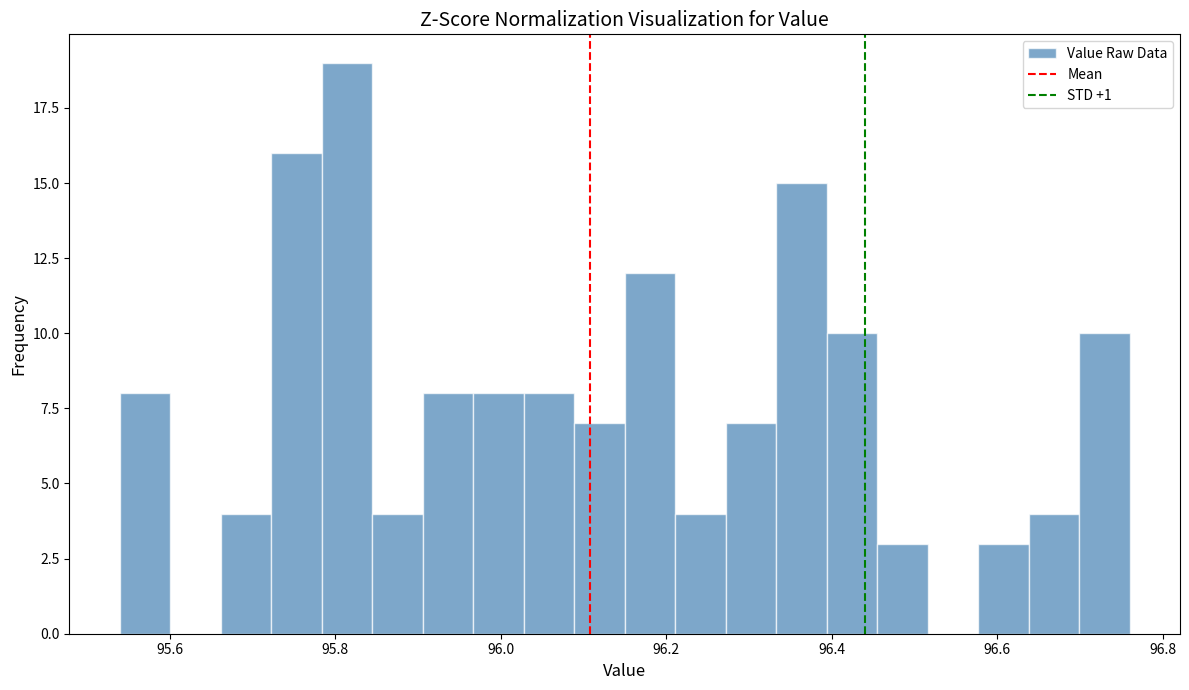

Around what value on the x-axis is the tallest bar? Give the approximate position of its centre, as read against the axis.

95.82